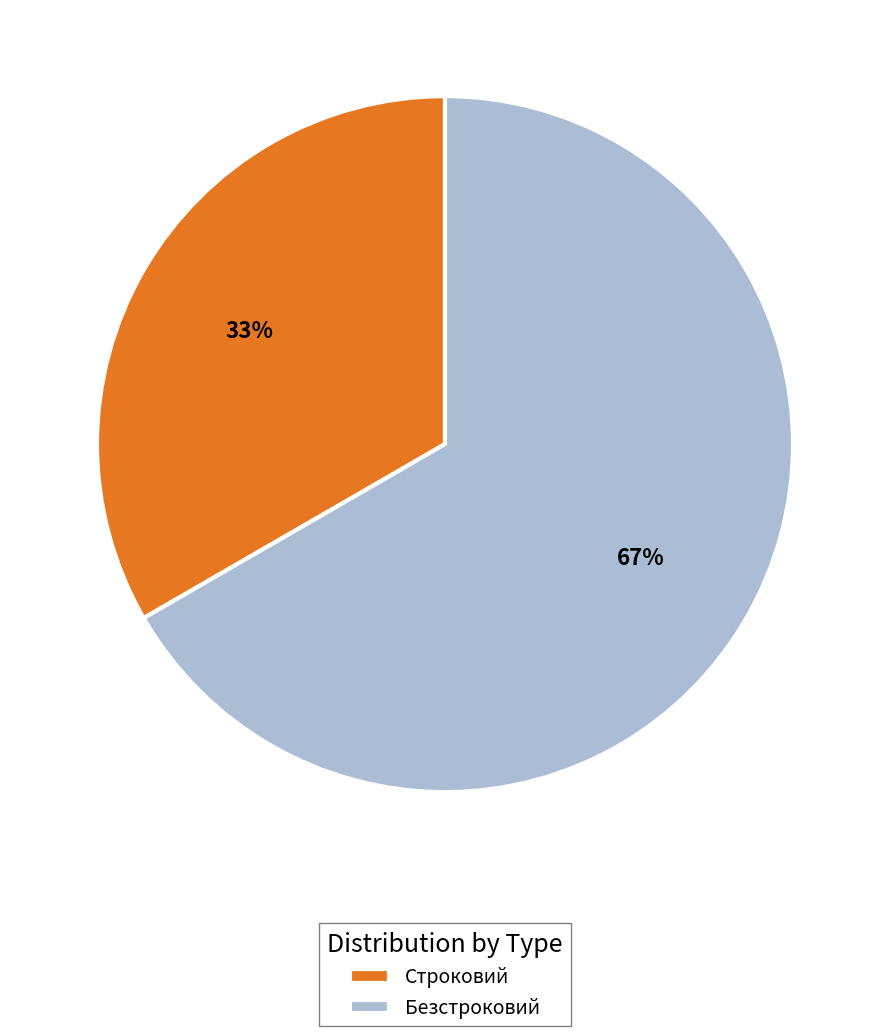

Rank the categories by value from highest to lowest.

Безстроковий, Строковий